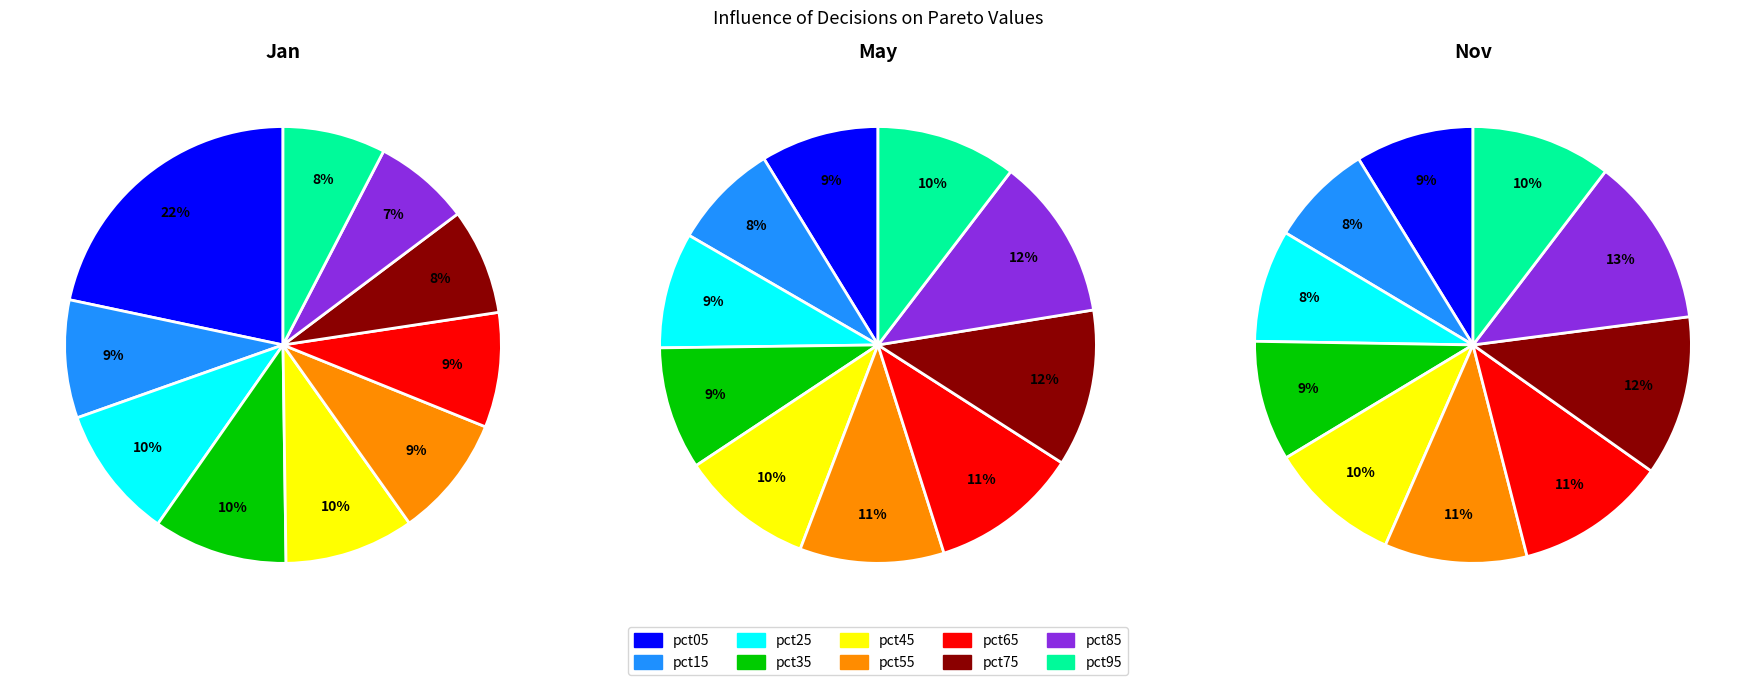

What is the total percentage of pct95 and pct85?

14.8%